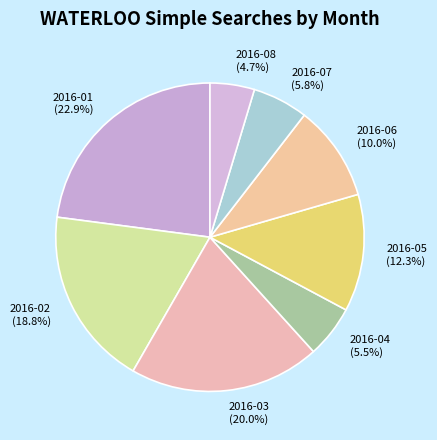

To the nearest percent, what is the combined percentage of 2016-03 and 2016-02?

39%